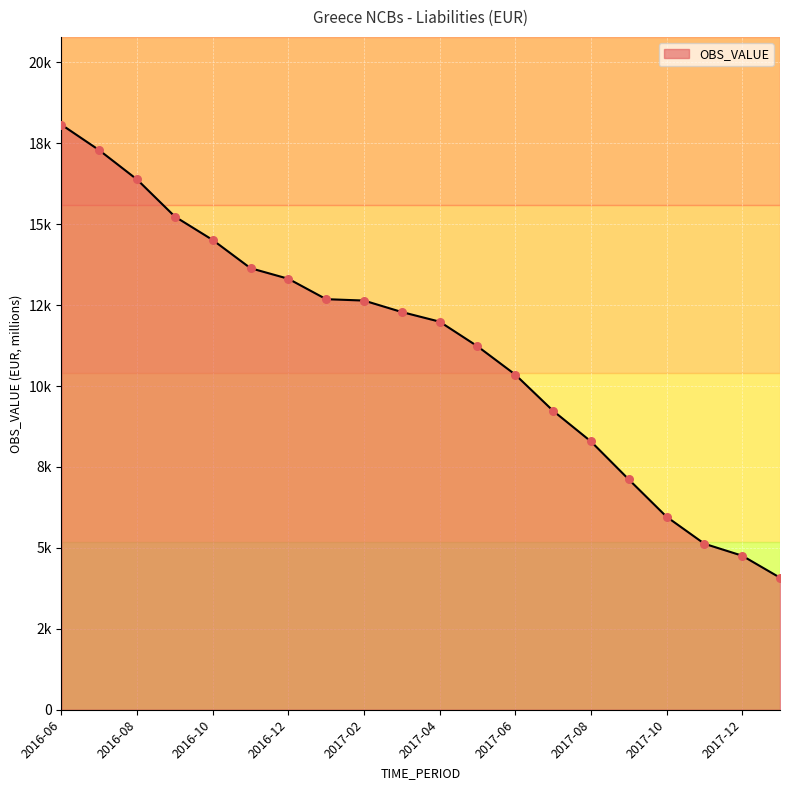

Is this an area chart (filled region under the line)?

Yes